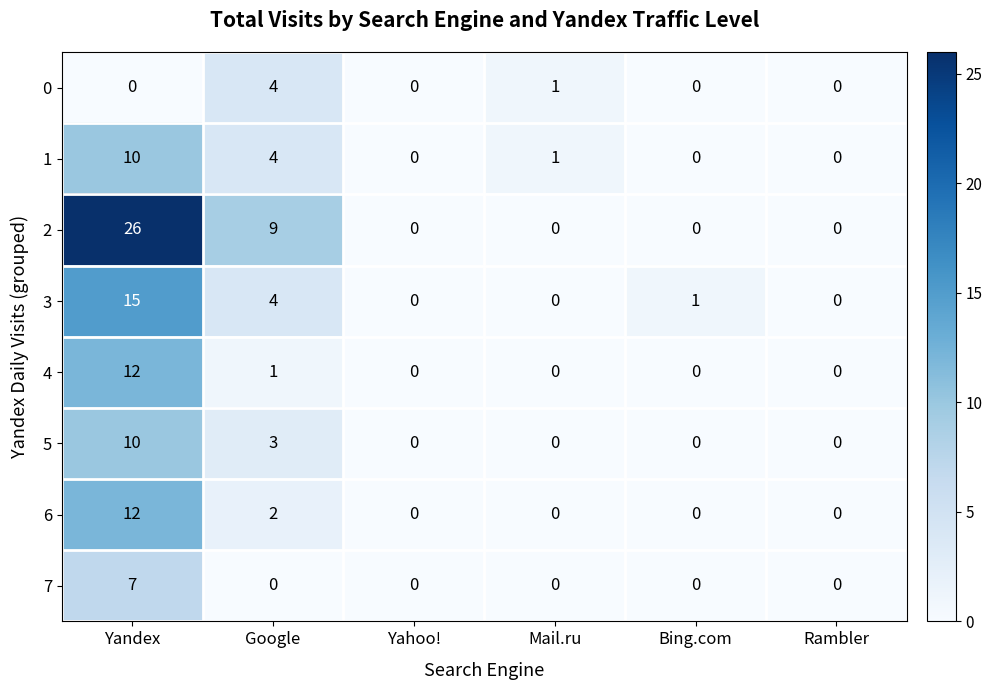

What is the difference between the 2 values at Rambler and Yandex?

26